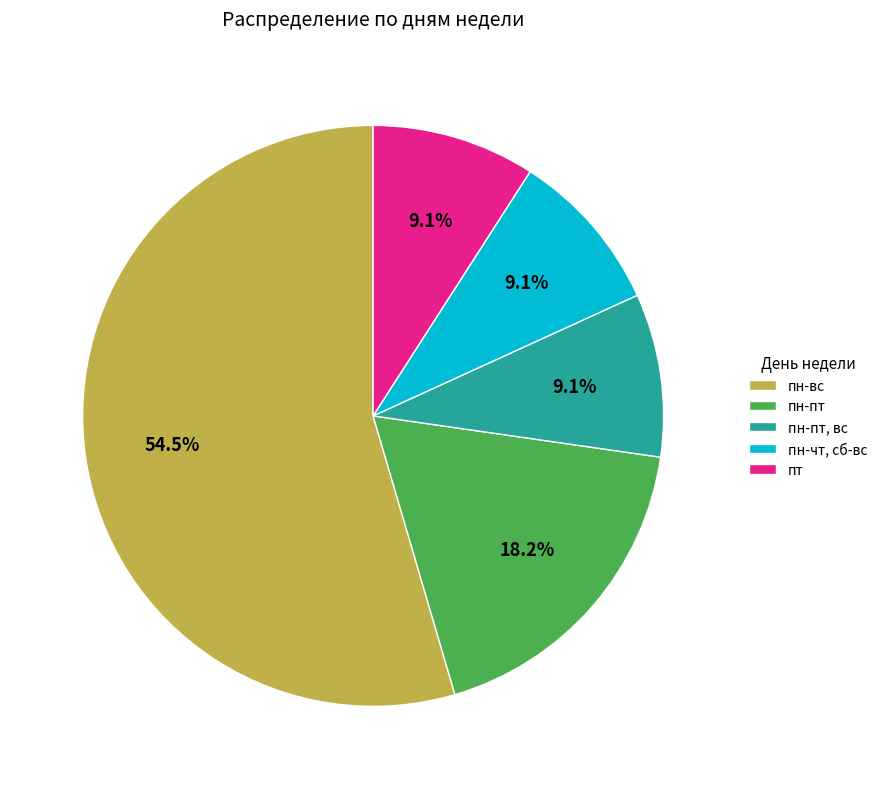

Which category has the biggest portion of the pie?

пн-вс